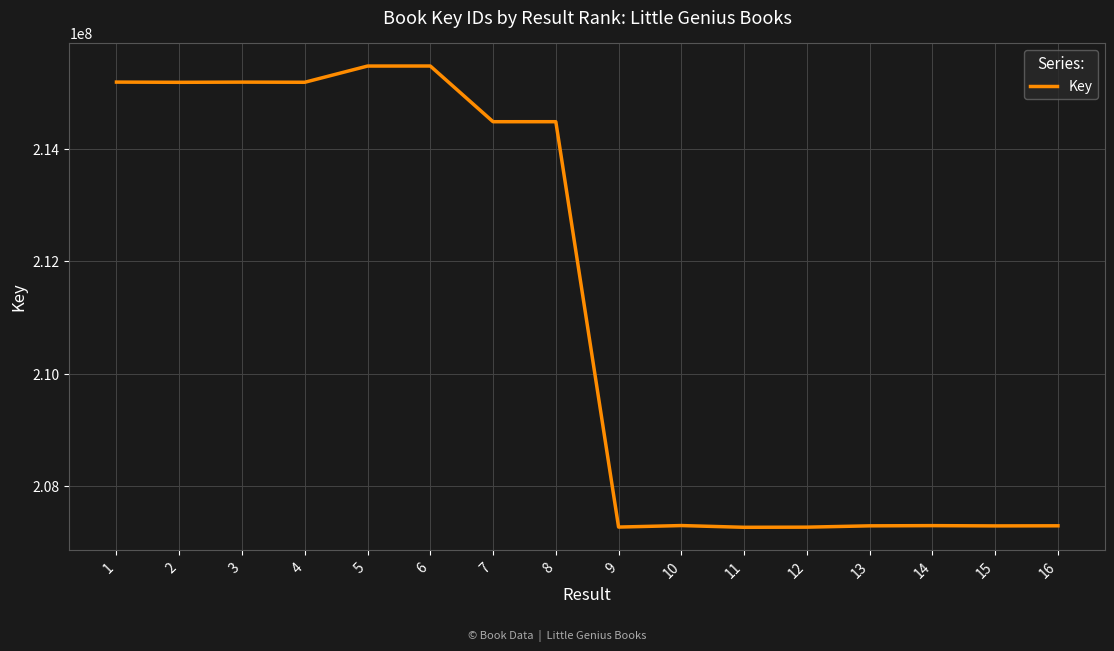

Approximately how many times larger is the value at 6 compared to 7?

1.0